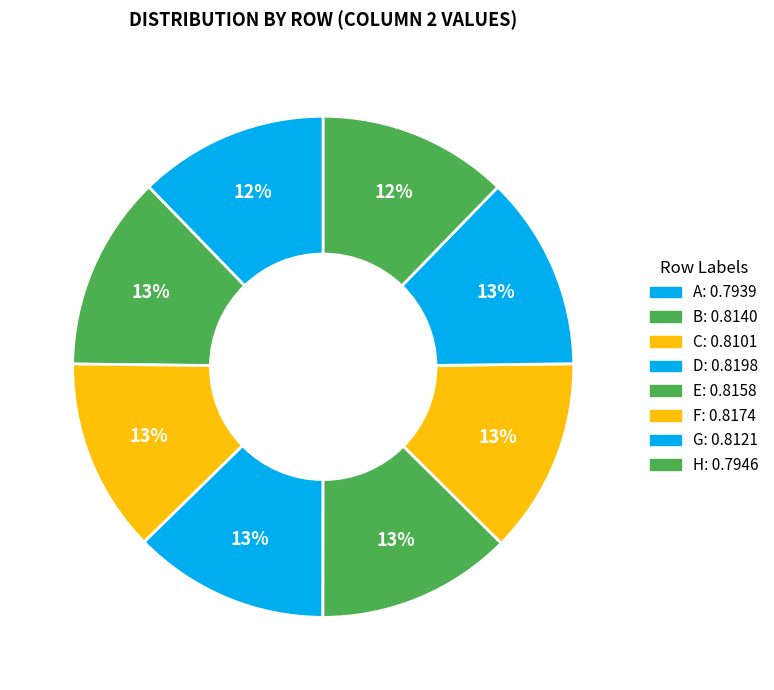

What is the smallest slice in the pie chart?

A